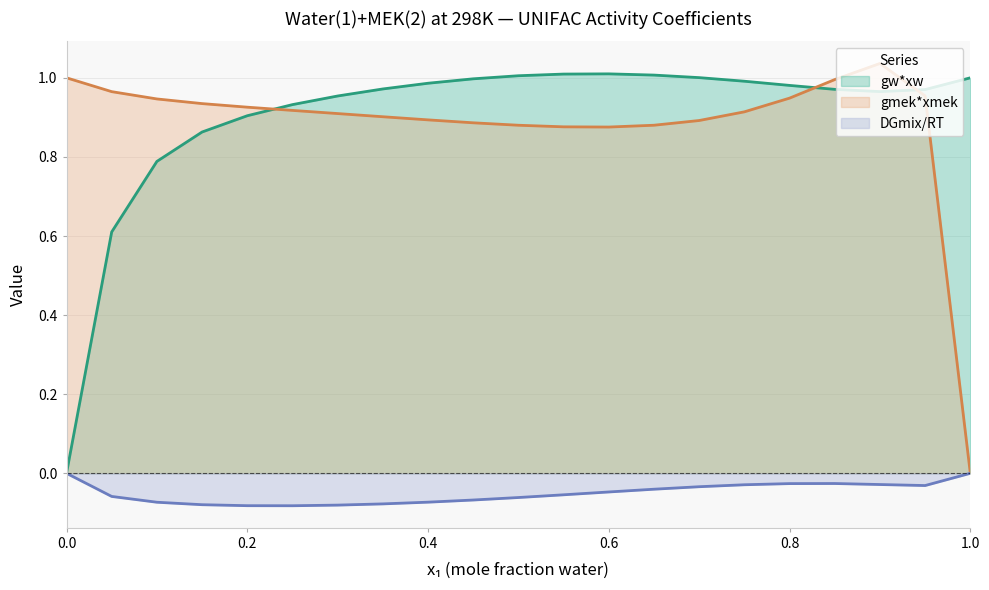

Reading left to right, extract all data points from this chart.

DGmix/RT: 0.0=0.0	0.05=-0.1	0.1=-0.1	0.15=-0.1	0.2=-0.1	0.25=-0.1	0.3=-0.1	0.35=-0.1	0.4=-0.1	0.45=-0.1	0.5=-0.1	0.55=-0.1	0.6=-0.0	0.65=-0.0	0.7=-0.0	0.75=-0.0	0.8=-0.0	0.85=-0.0	0.9=-0.0	0.95=-0.0	1.0=0.0
gw*xw: 0.0=0.0	0.05=0.6	0.1=0.8	0.15=0.9	0.2=0.9	0.25=0.9	0.3=1.0	0.35=1.0	0.4=1.0	0.45=1.0	0.5=1.0	0.55=1.0	0.6=1.0	0.65=1.0	0.7=1.0	0.75=1.0	0.8=1.0	0.85=1.0	0.9=1.0	0.95=1.0	1.0=1.0
gmek*xmek: 0.0=1.0	0.05=1.0	0.1=0.9	0.15=0.9	0.2=0.9	0.25=0.9	0.3=0.9	0.35=0.9	0.4=0.9	0.45=0.9	0.5=0.9	0.55=0.9	0.6=0.9	0.65=0.9	0.7=0.9	0.75=0.9	0.8=0.9	0.85=1.0	0.9=1.0	0.95=1.0	1.0=0.0